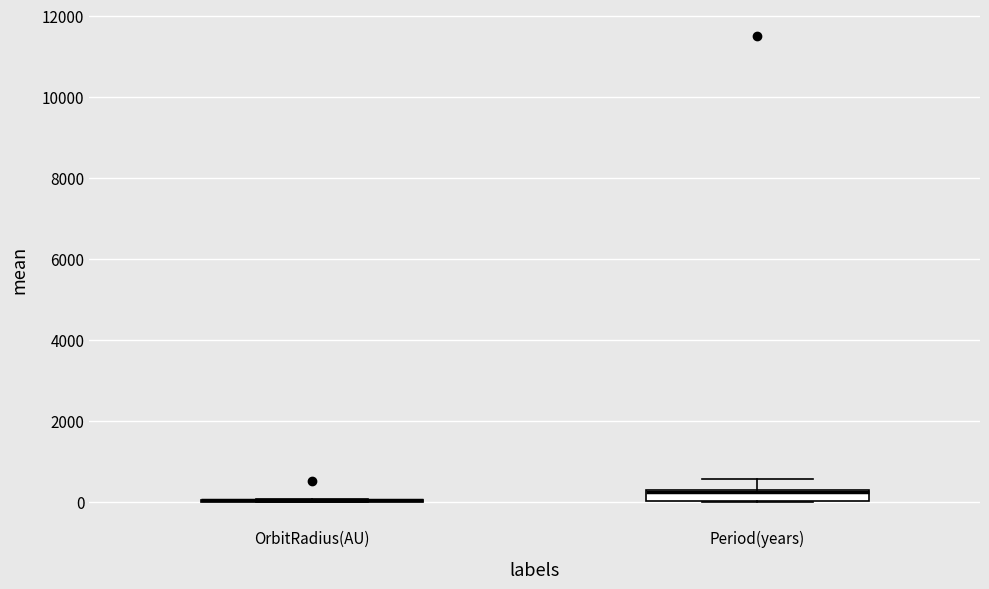

Which box is the tallest, from its lower edge to its upper edge?

Period(years)